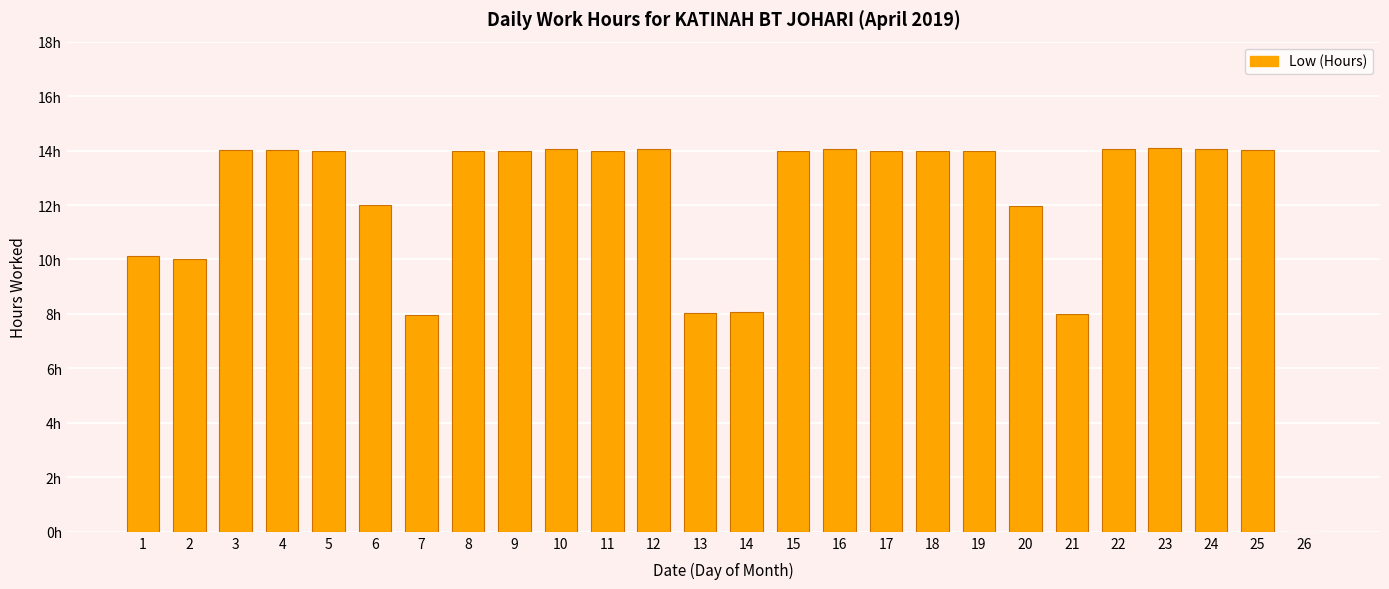

Reading left to right, list all the values displayed in this chart.

10.1	10.0	14.0	14.0	14.0	12.0	8.0	14.0	14.0	14.0	14.0	14.1	8.1	8.1	14.0	14.0	14.0	14.0	14.0	12.0	8.0	14.0	14.1	14.0	14.0	0.0